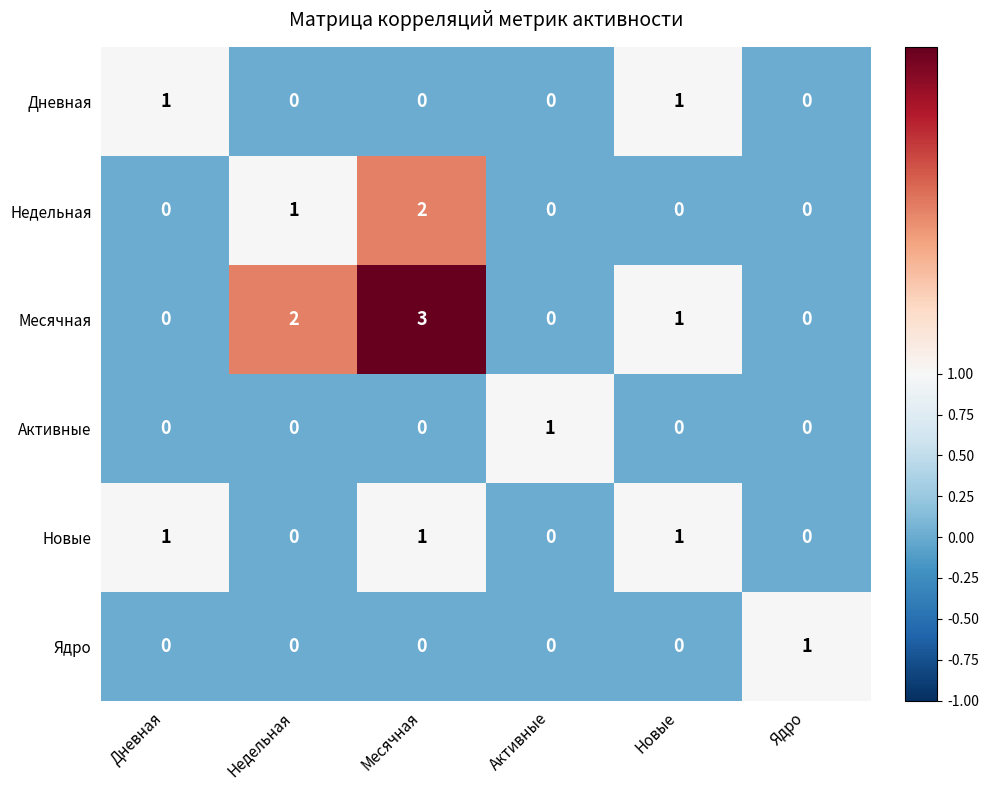

Where does the Месячная series first go above 1?

Недельная